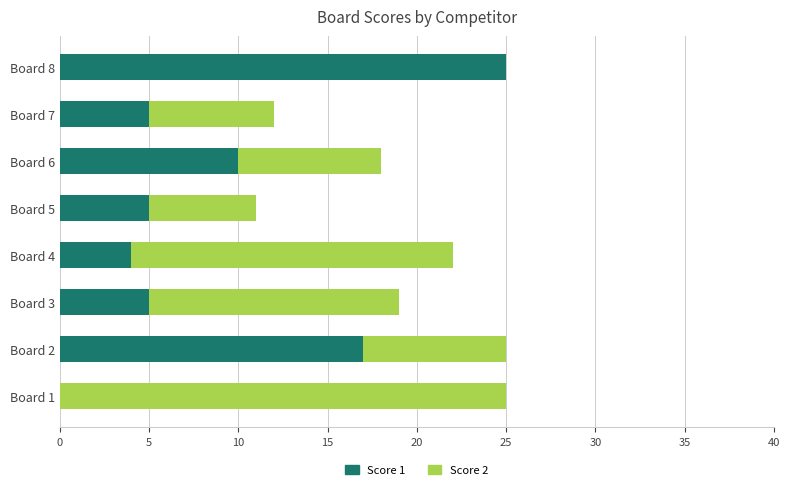

True or false: Score 1 has a value of 5 at Board 3.

True